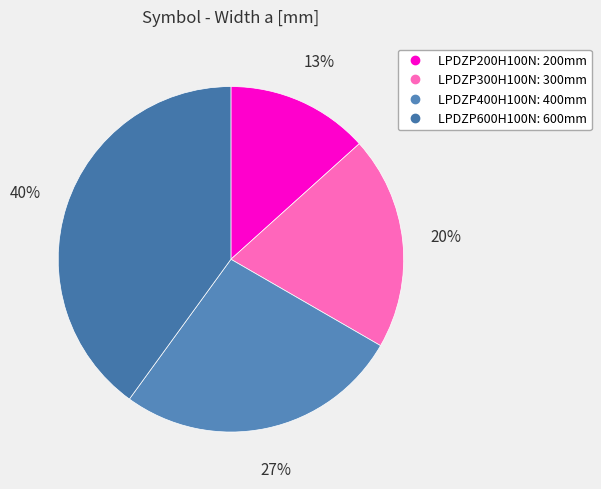

What is the ratio of the value at LPDZP600H100N to the value at LPDZP300H100N?

2.0